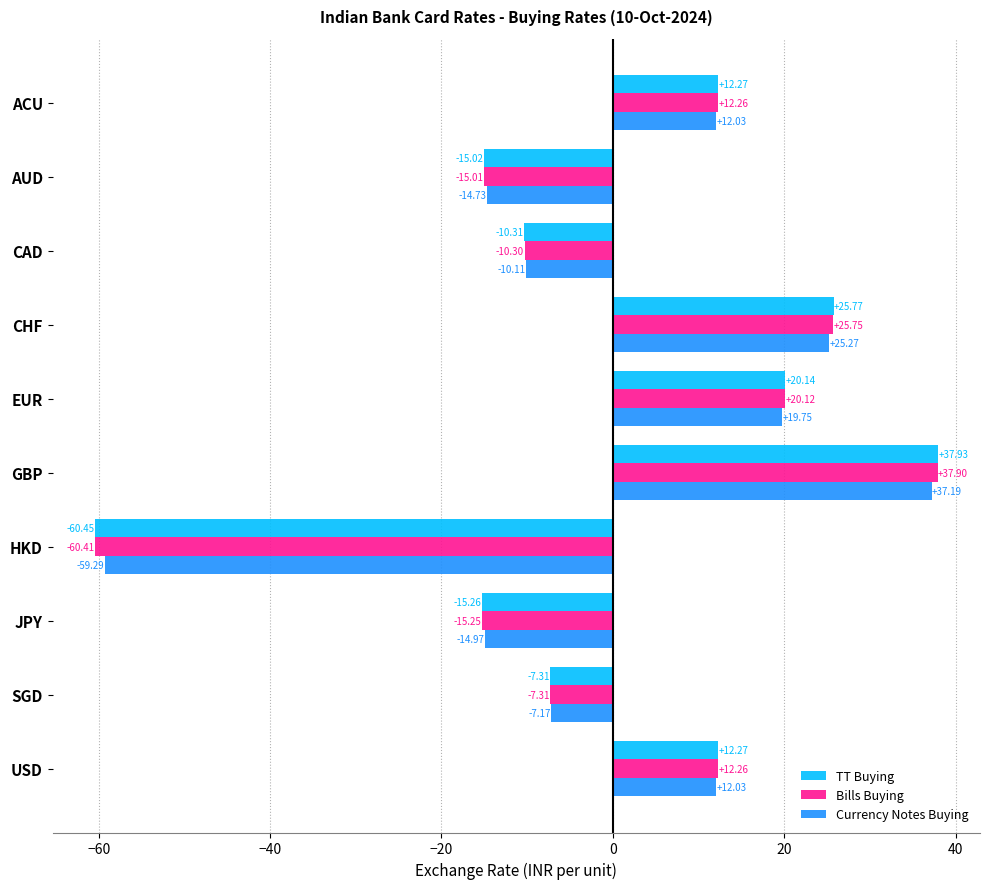

What is the difference between the maximum and minimum values in the TT Buying series?

98.4